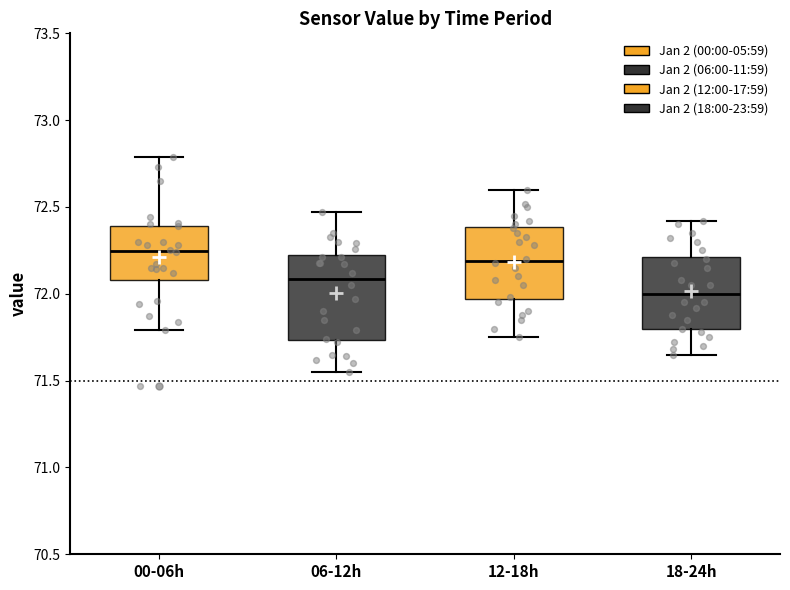

Where does the upper whisker of the box for 12-18h end on the y-axis? The values are not printed on the chart, so give them approximately, as read against the axis.

72.60